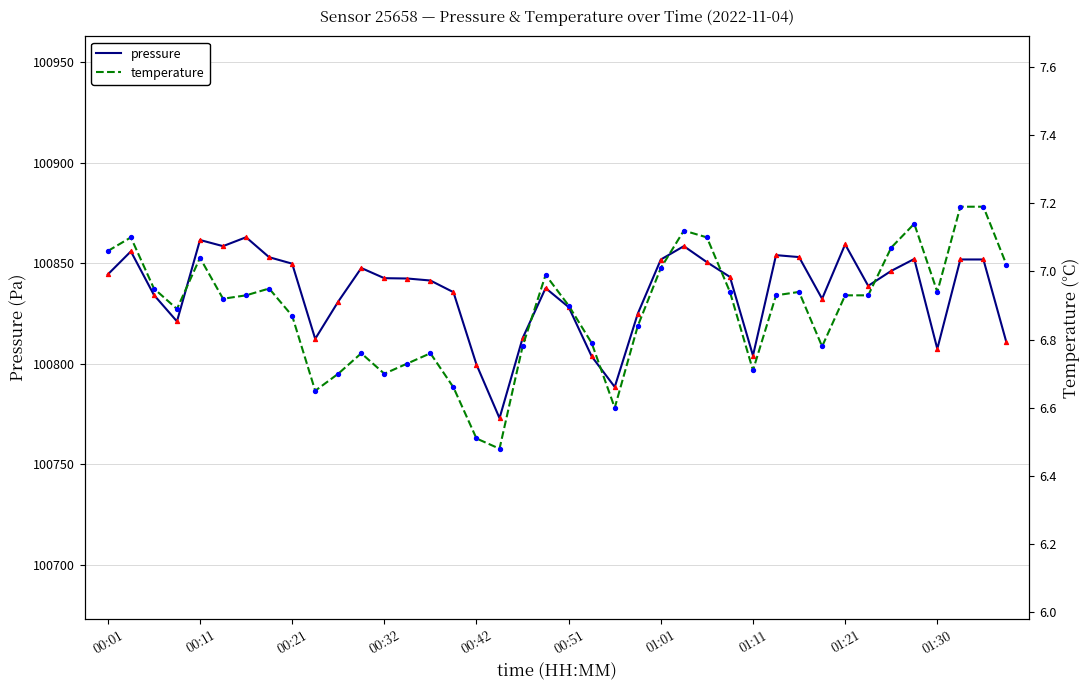

At how many categories does at least one series exceed 21858?

40